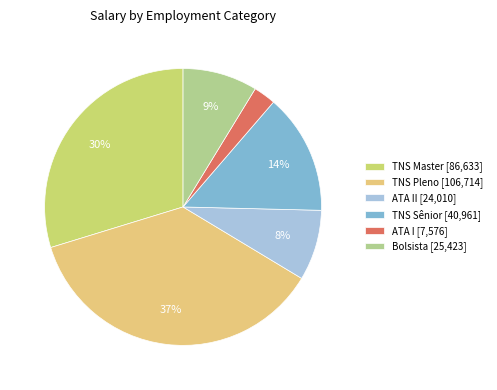

Is there any slice that represents more than half of the pie?

No